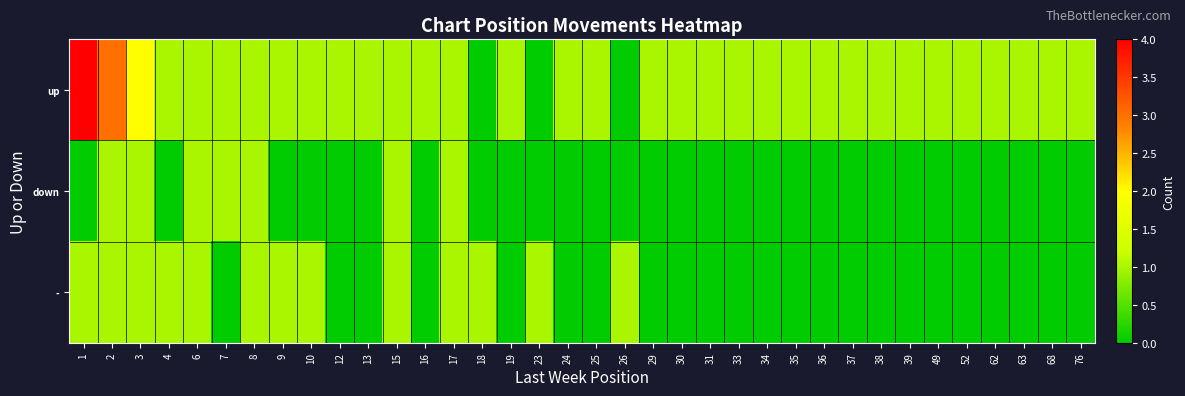

Reading left to right, list all the values displayed in this chart.

up: 1=4	2=3	3=2	4=1	6=1	7=1	8=1	9=1	10=1	12=1	13=1	15=1	16=1	17=1	18=0	19=1	23=0	24=1	25=1	26=0	29=1	30=1	31=1	33=1	34=1	35=1	36=1	37=1	38=1	39=1	49=1	52=1	62=1	63=1	68=1	76=1
down: 1=0	2=1	3=1	4=0	6=1	7=1	8=1	9=0	10=0	12=0	13=0	15=1	16=0	17=1	18=0	19=0	23=0	24=0	25=0	26=0	29=0	30=0	31=0	33=0	34=0	35=0	36=0	37=0	38=0	39=0	49=0	52=0	62=0	63=0	68=0	76=0
-: 1=1	2=1	3=1	4=1	6=1	7=0	8=1	9=1	10=1	12=0	13=0	15=1	16=0	17=1	18=1	19=0	23=1	24=0	25=0	26=1	29=0	30=0	31=0	33=0	34=0	35=0	36=0	37=0	38=0	39=0	49=0	52=0	62=0	63=0	68=0	76=0